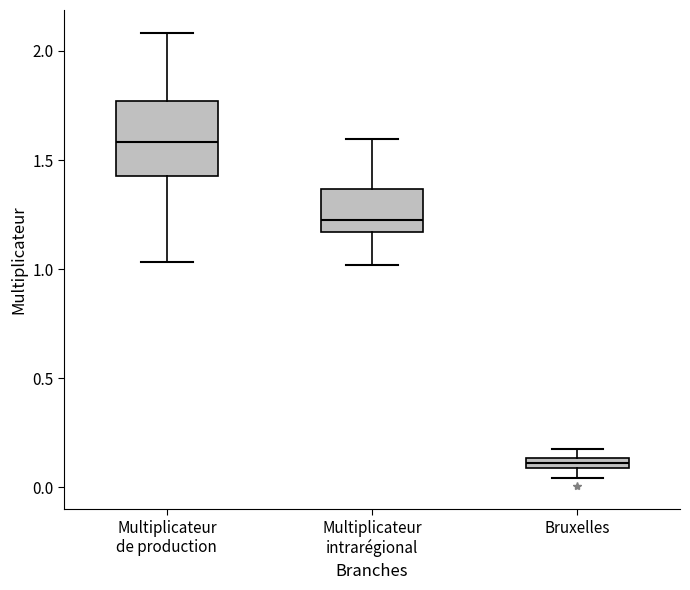

Which box has the highest median line?

Multiplicateur de production